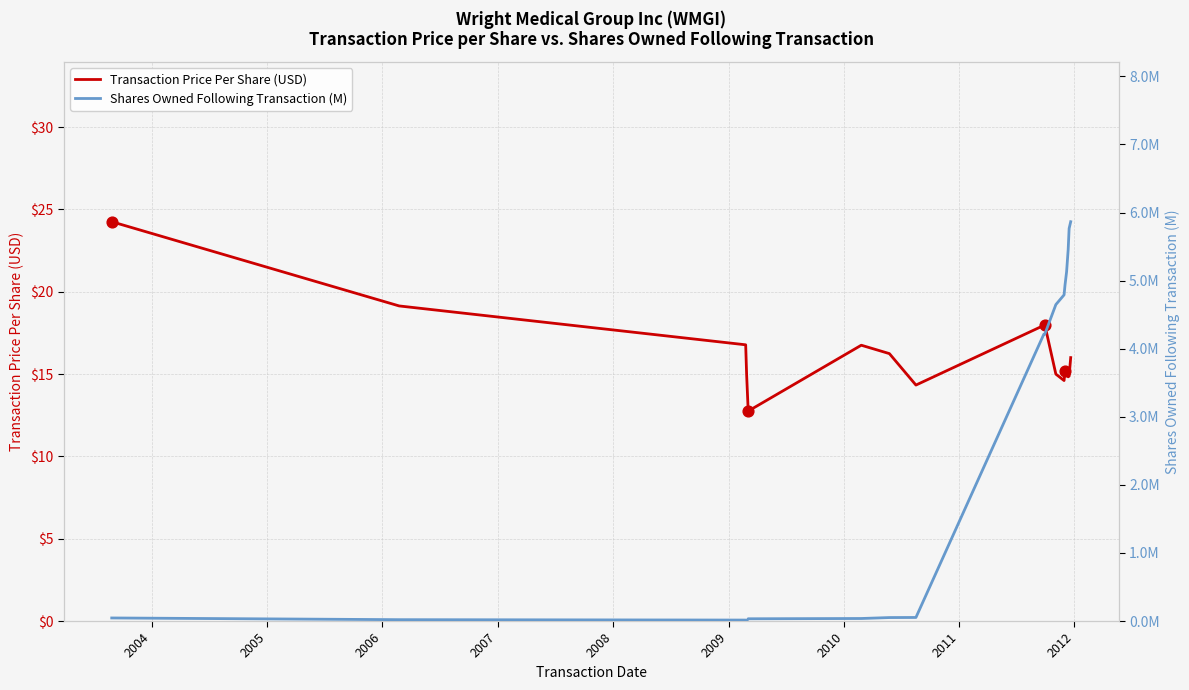

Is the value of Transaction Price Per Share (USD) at 2008 greater than the value of Shares Owned Following Transaction (M) at 15?

Yes